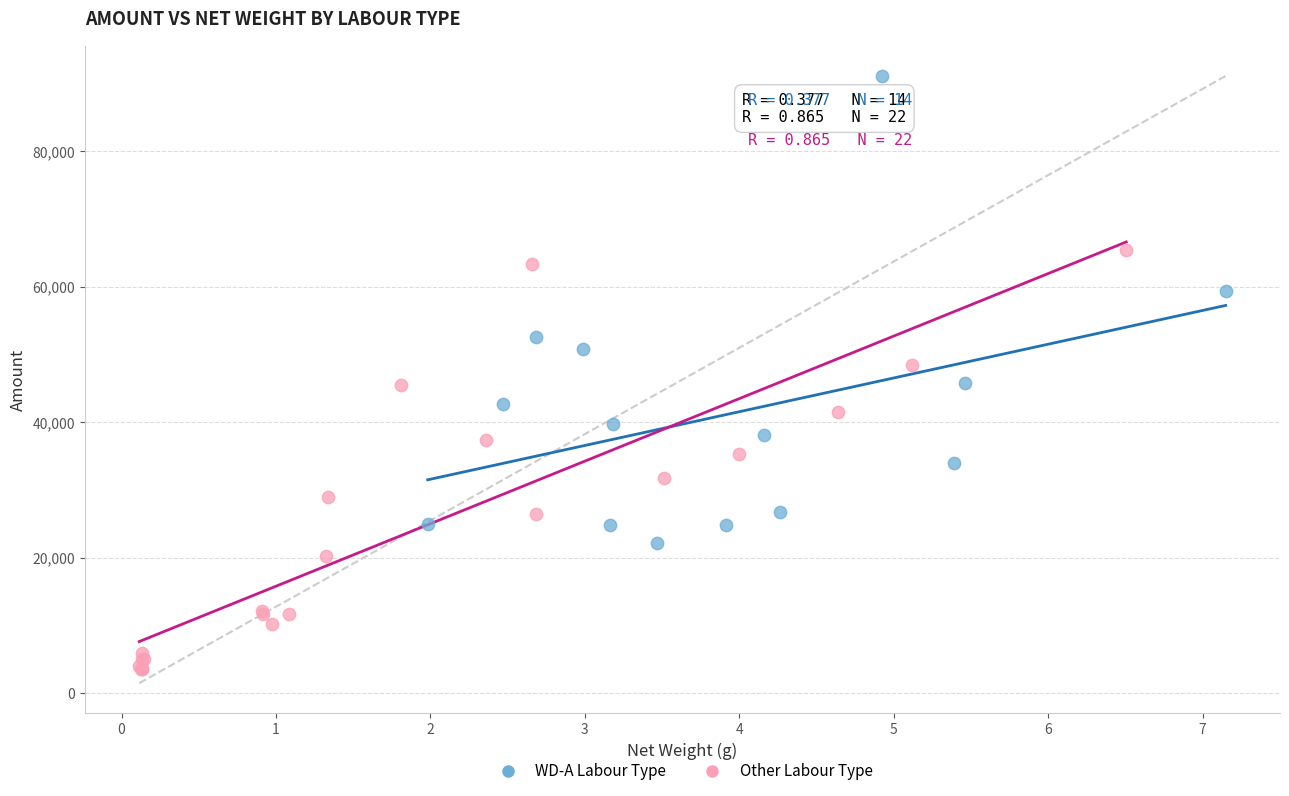

Which series contains the highest Y value?

WD-A Labour Type